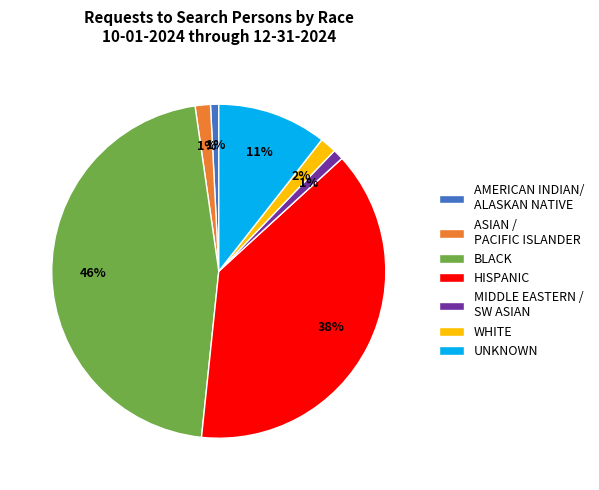

Which category has the biggest portion of the pie?

BLACK